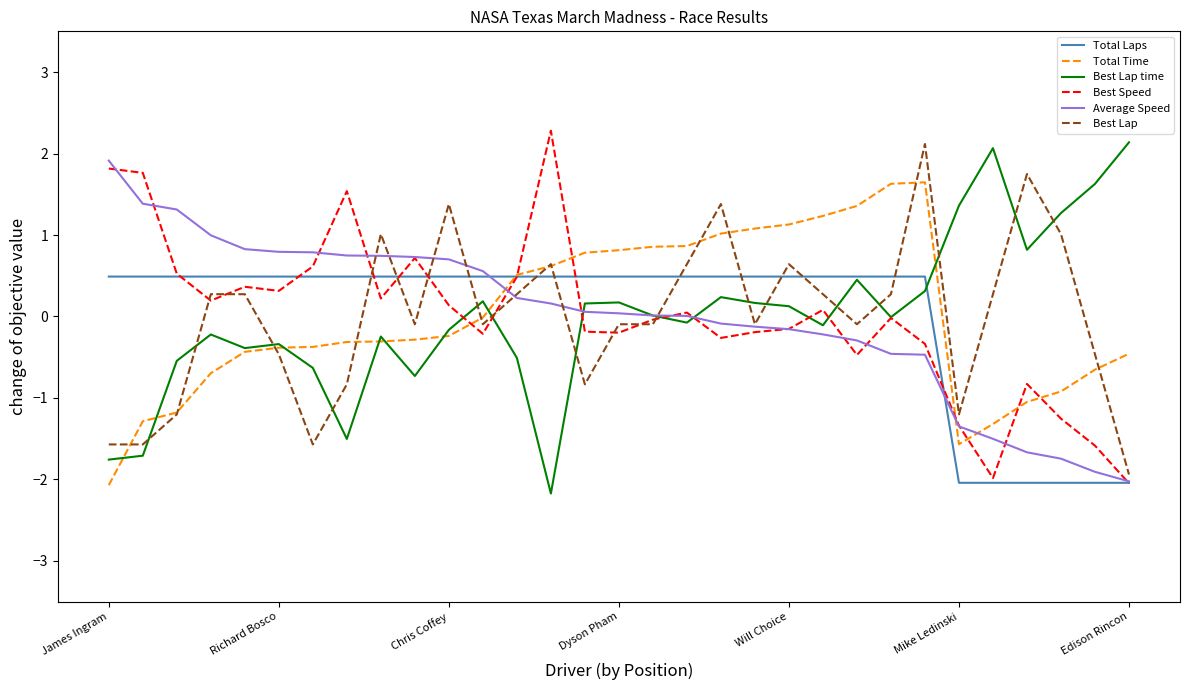

What is the smallest value displayed?

-2.2